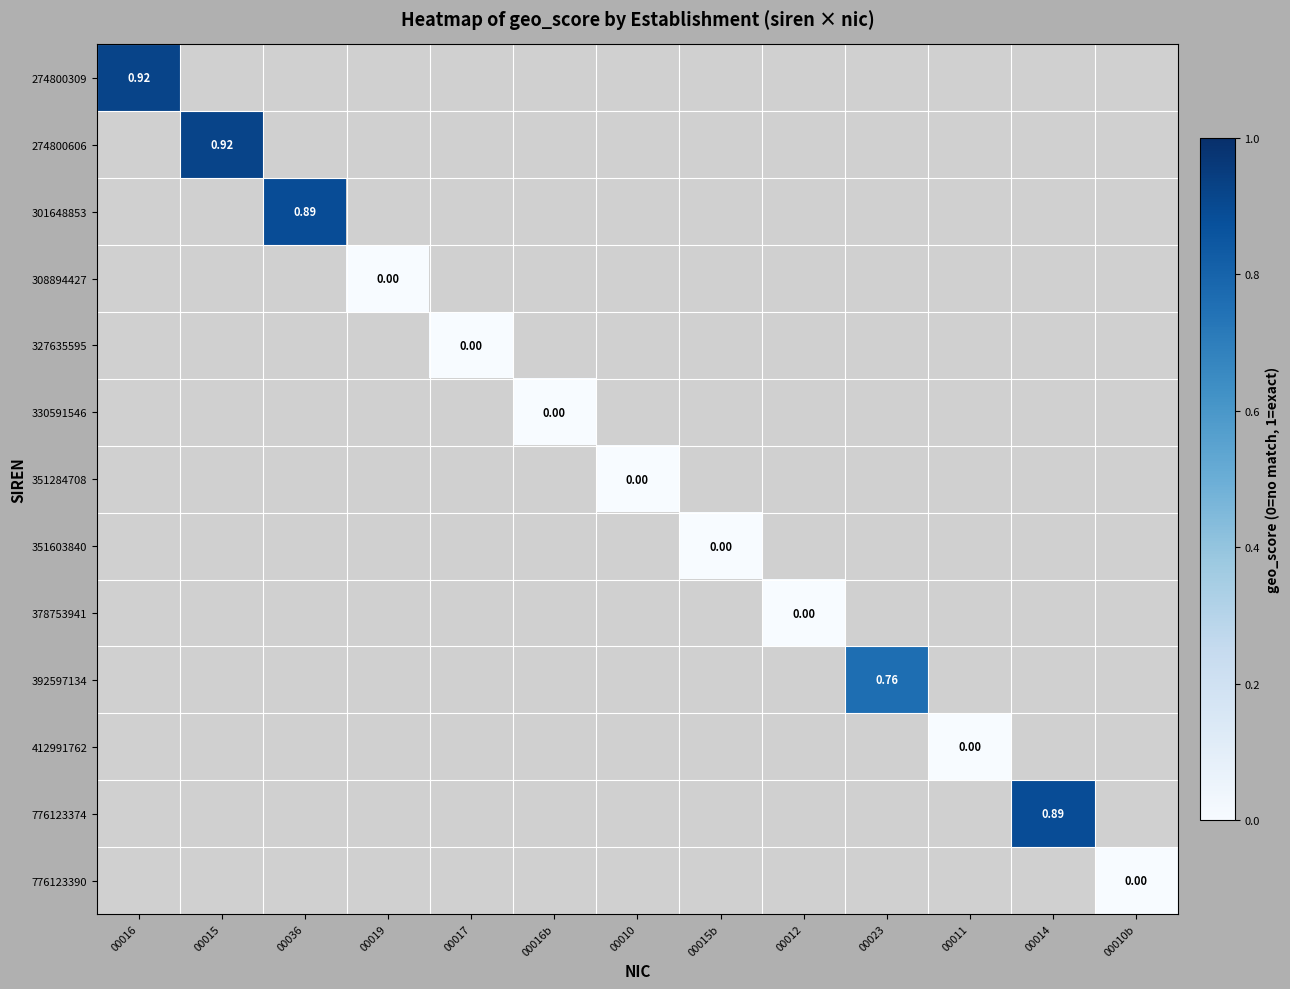

At how many categories does at least one series exceed 0?

5